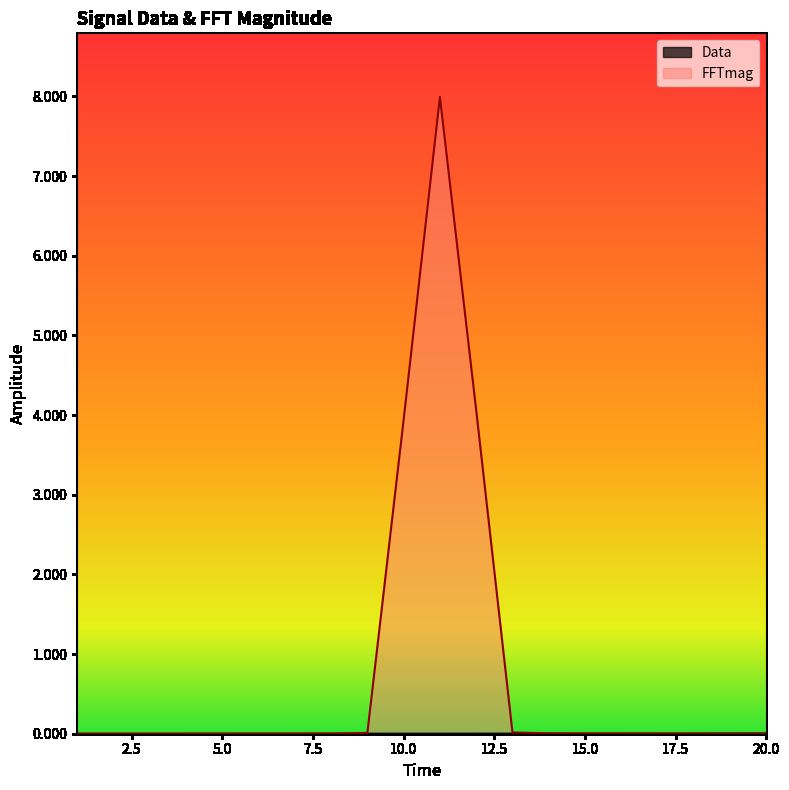

Reading left to right, extract all data points from this chart.

Data: 1=0.0	2=0.0	3=0.0	4=0.0	5=0.0	6=0.0	7=0.0	8=0.0	9=0.0	10=0.0	11=0.0	12=0.0	13=0.0	14=0.0	15=0.0	16=0.0	17=0.0	18=0.0	19=0.0	20=0.0
FFTmag: 1=0.0	2=0.0	3=0.0	4=0.0	5=0.0	6=0.0	7=0.0	8=0.0	9=0.0	10=3.9	11=8.0	12=4.1	13=0.0	14=0.0	15=0.0	16=0.0	17=0.0	18=0.0	19=0.0	20=0.0